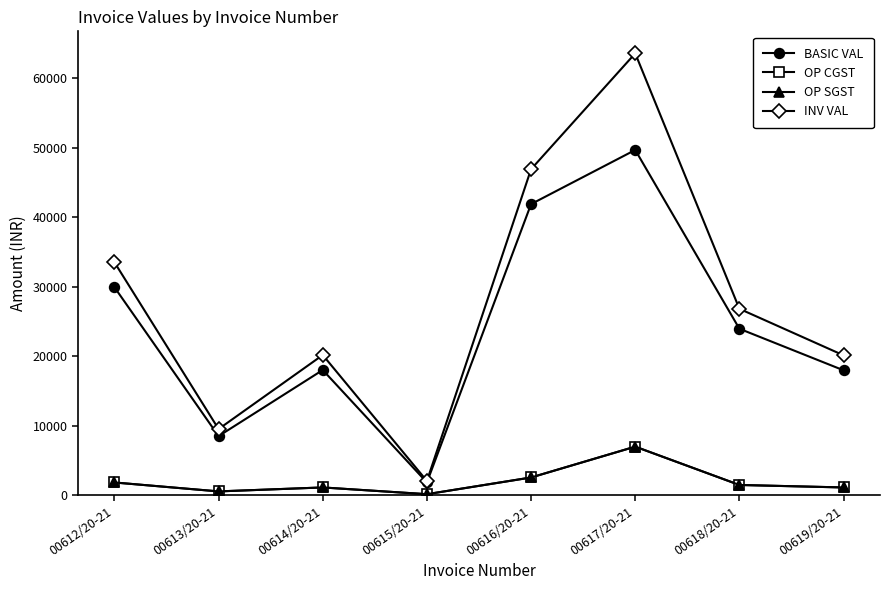

The OP SGST series shows 353.2 at 00619/20-21. True or false?

False